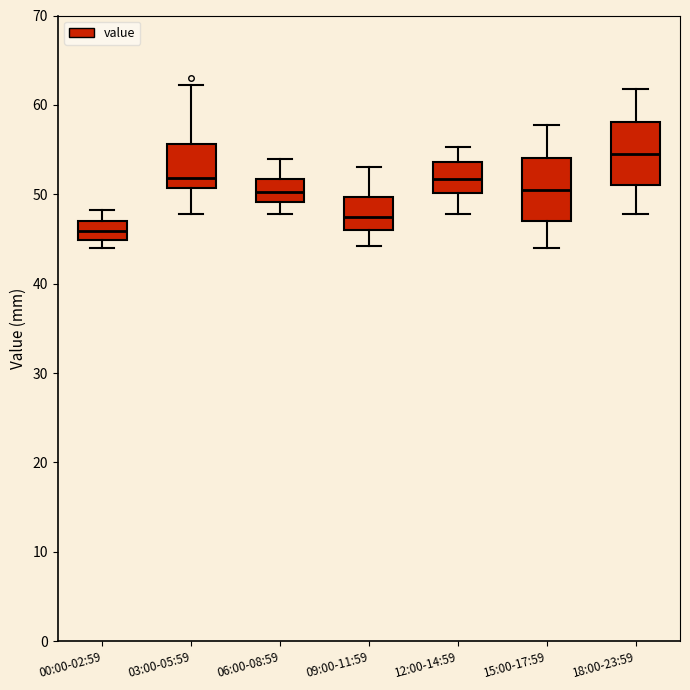

Reading left to right, read every box against the y-axis: the position of its median line, the range the box covers, and the ends of its whiskers. The values are not printed on the chart, so give them approximately, as read against the axis.

00:00-02:59: median 46, box 45 to 47, whiskers 44 to 48
03:00-05:59: median 52, box 51 to 56, whiskers 48 to 62
06:00-08:59: median 50, box 49 to 52, whiskers 48 to 54
09:00-11:59: median 48, box 46 to 50, whiskers 44 to 53
12:00-14:59: median 52, box 50 to 54, whiskers 48 to 55
15:00-17:59: median 51, box 47 to 54, whiskers 44 to 58
18:00-23:59: median 55, box 51 to 58, whiskers 48 to 62